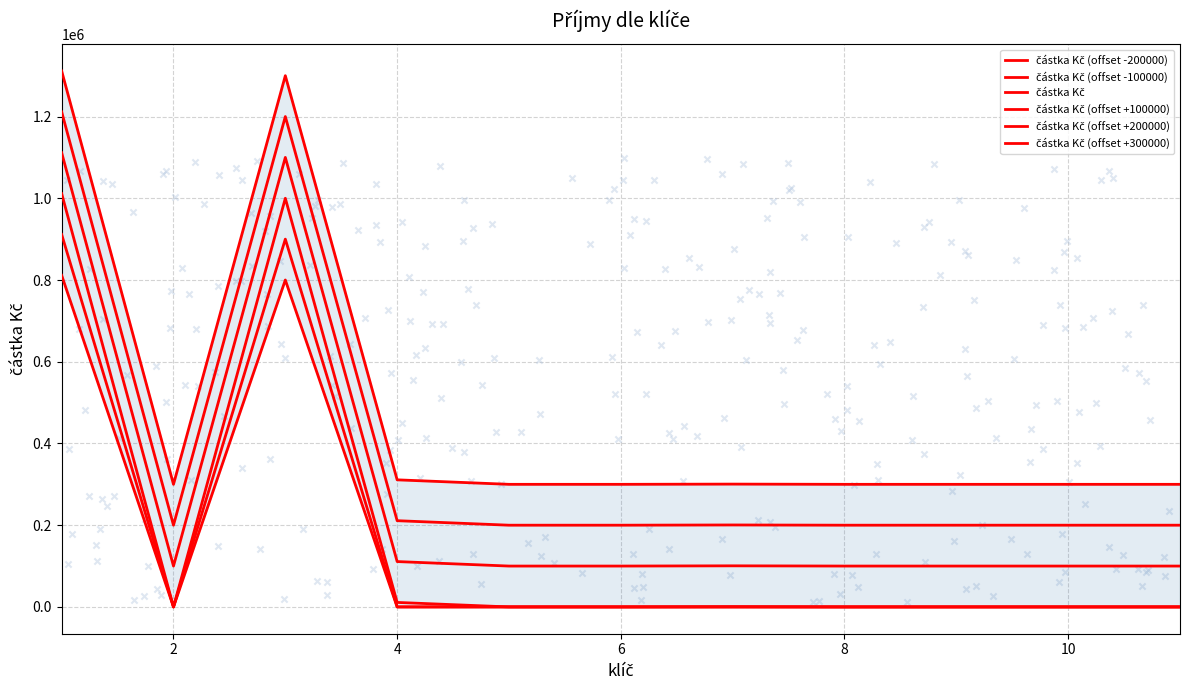

Which series contains the lowest Y value?

částka Kč (offset -200000)